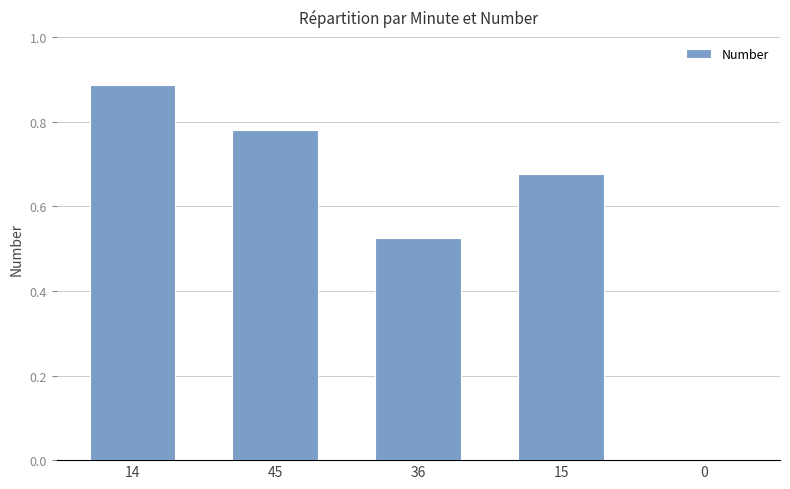

The chart shows a value of 1.2 at 15. True or false?

False